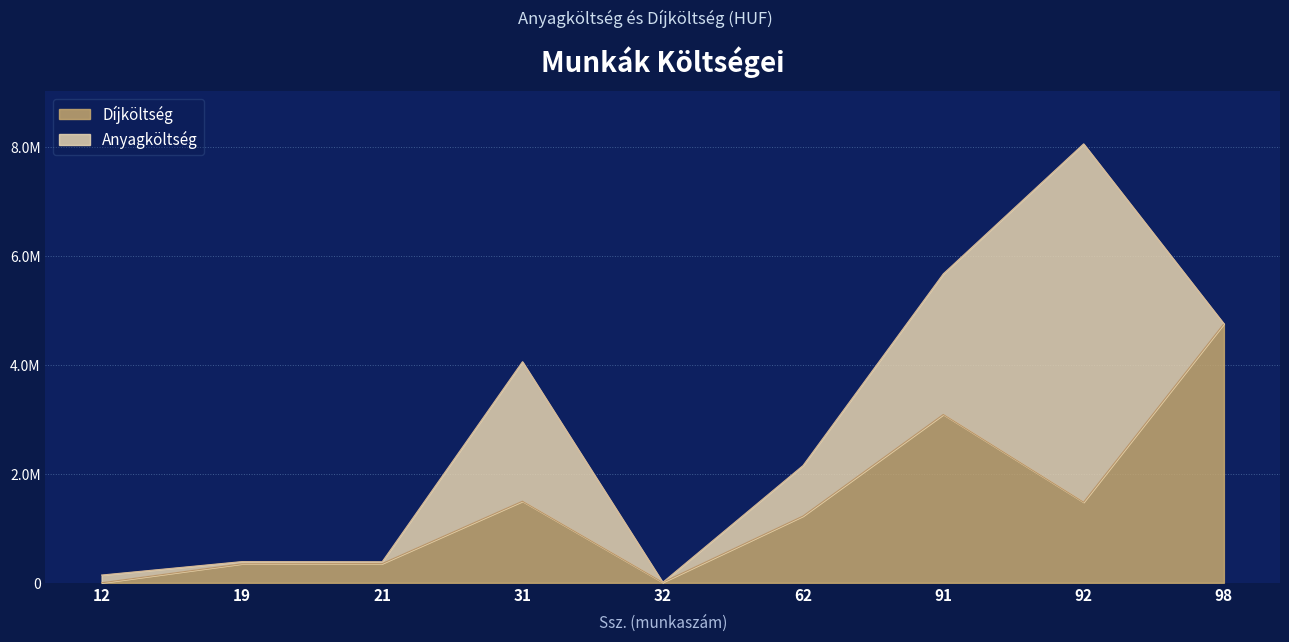

What is the difference between the values at 91 and 62?

1864556